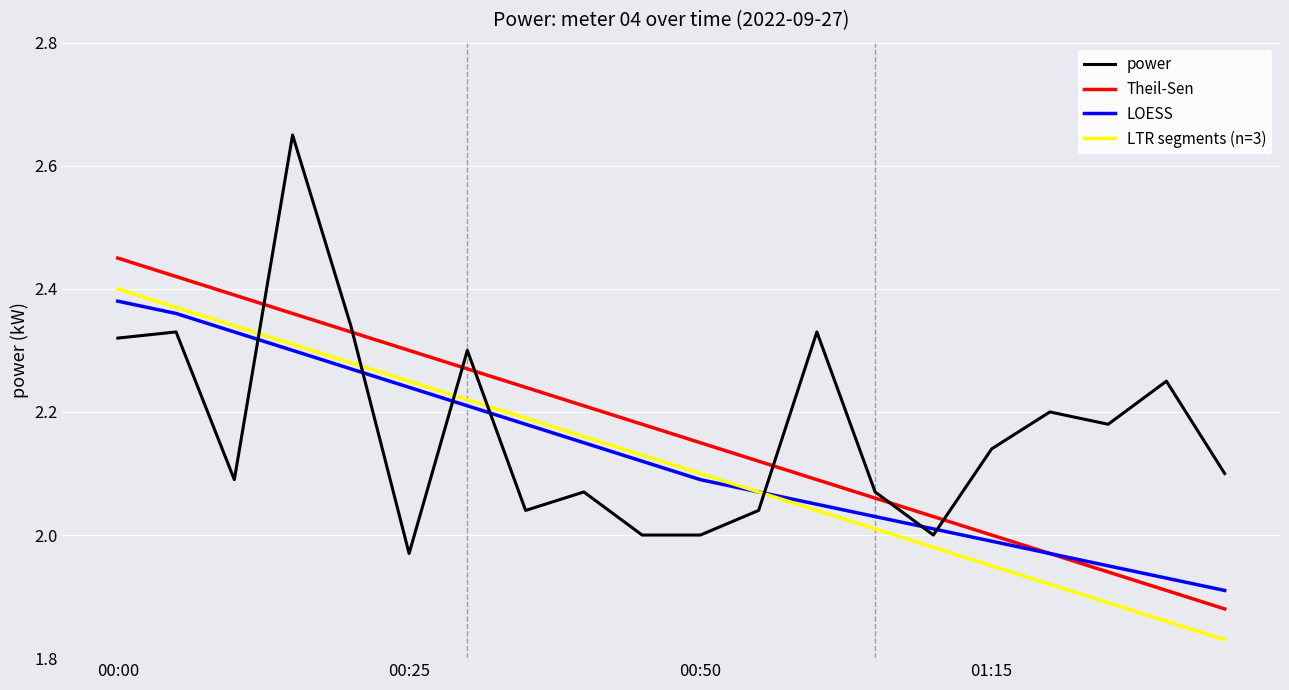

Does the chart display data point markers on the line(s)?

No